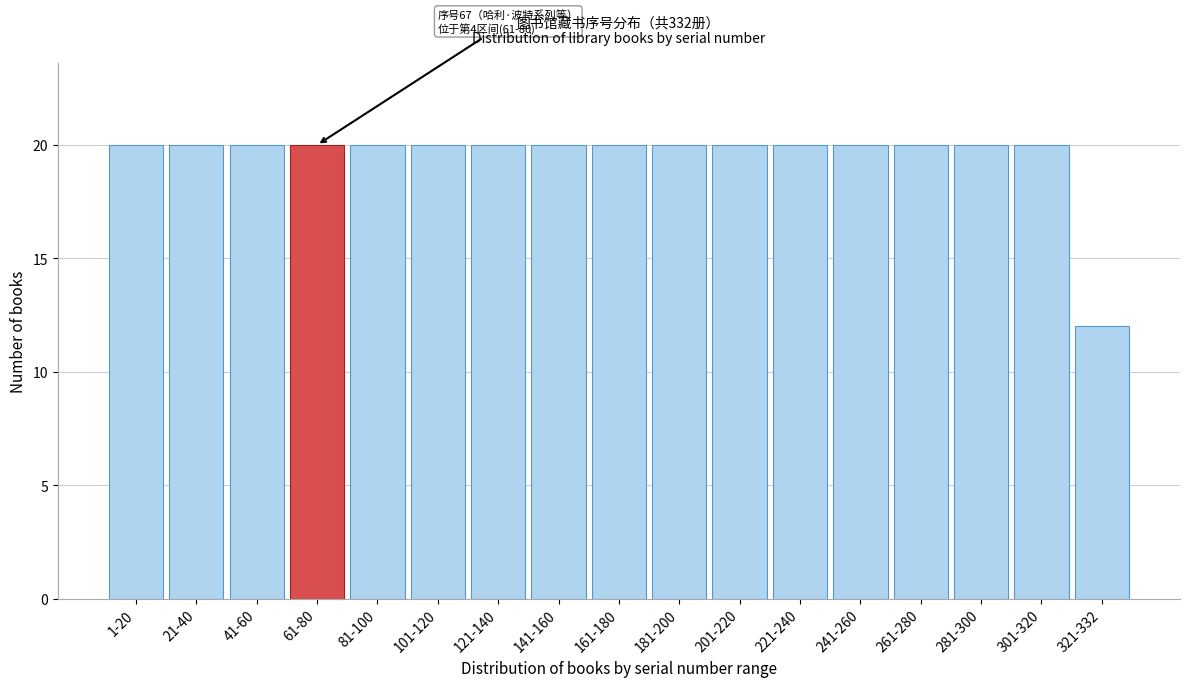

Reading left to right, extract all data points from this chart.

20	20	20	20	20	20	20	20	20	20	20	20	20	20	20	20	12